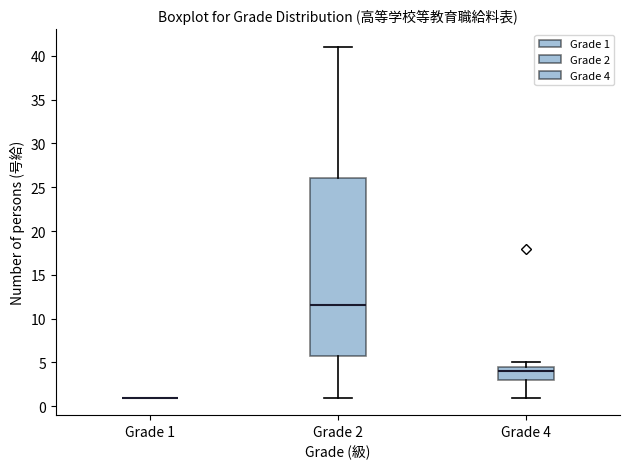

Reading left to right, read every box against the y-axis: the position of its median line, the range the box covers, and the ends of its whiskers. The values are not printed on the chart, so give them approximately, as read against the axis.

Grade 1: box collapsed to a line at 1.0, whiskers 1.0 to 1.0
Grade 2: median 11.5, box 6.0 to 26.0, whiskers 1.0 to 41.0
Grade 4: median 4.0, box 3.0 to 4.5, whiskers 1.0 to 5.0